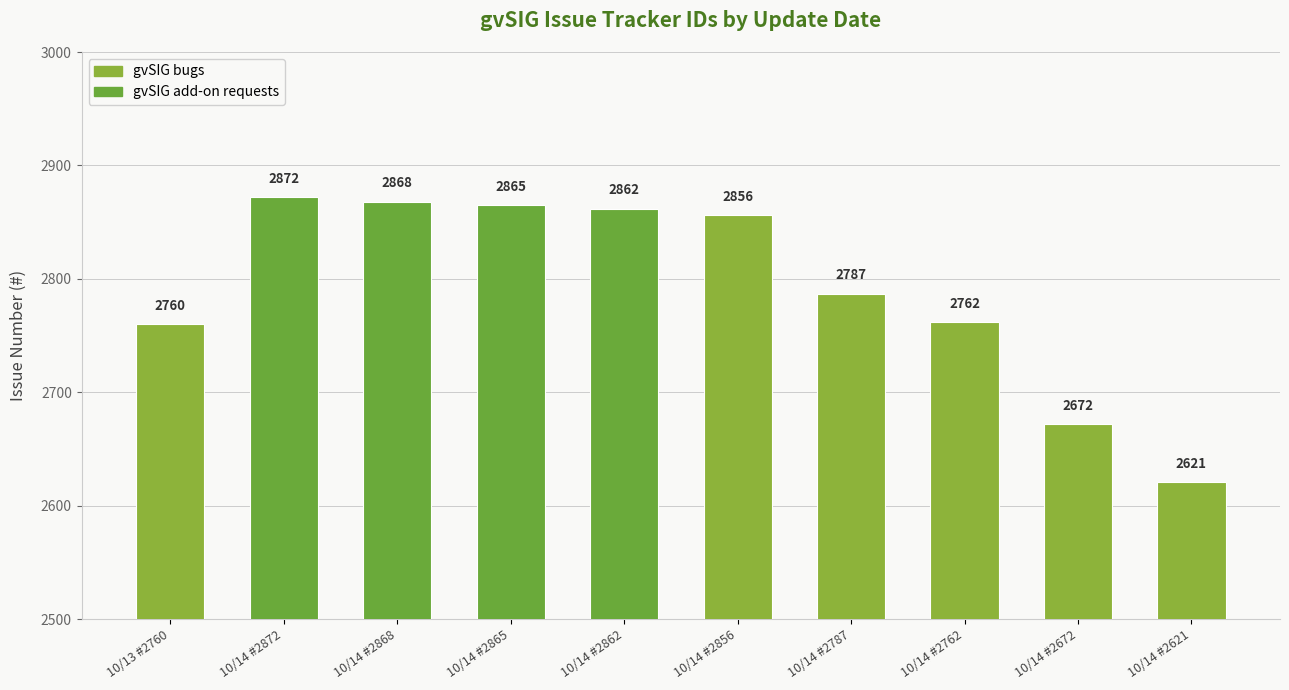

Rank the categories by value from lowest to highest.

10/14 #2621, 10/14 #2672, 10/13 #2760, 10/14 #2762, 10/14 #2787, 10/14 #2856, 10/14 #2862, 10/14 #2865, 10/14 #2868, 10/14 #2872